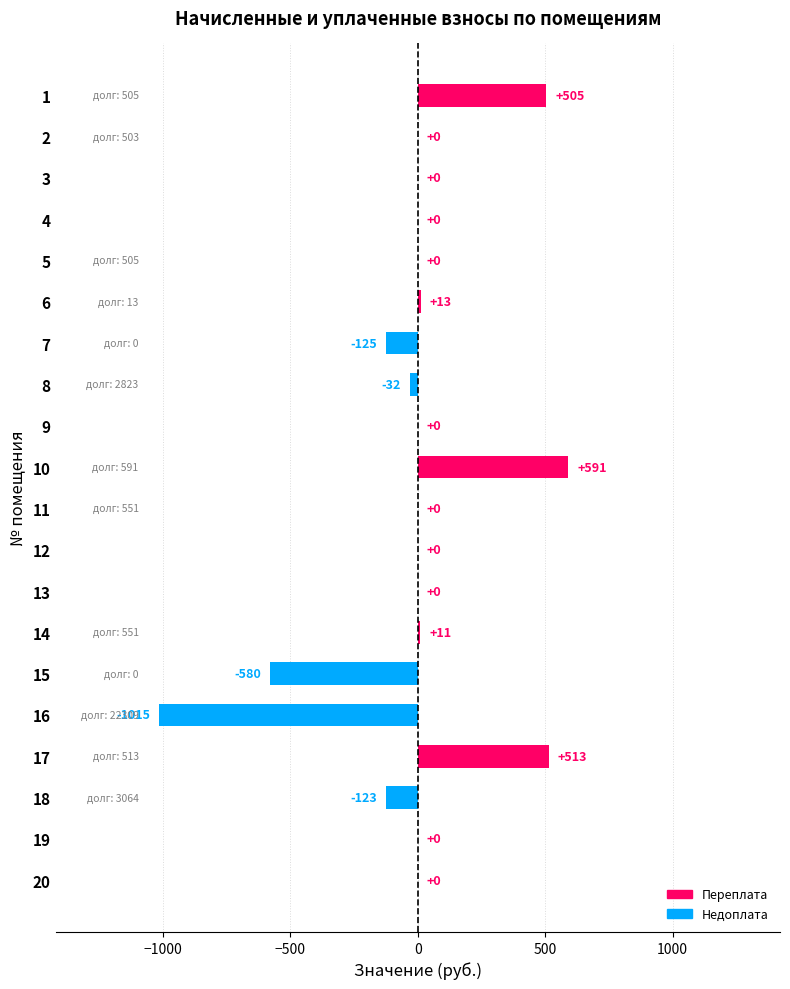

Between 18 and 11, which is larger?

11